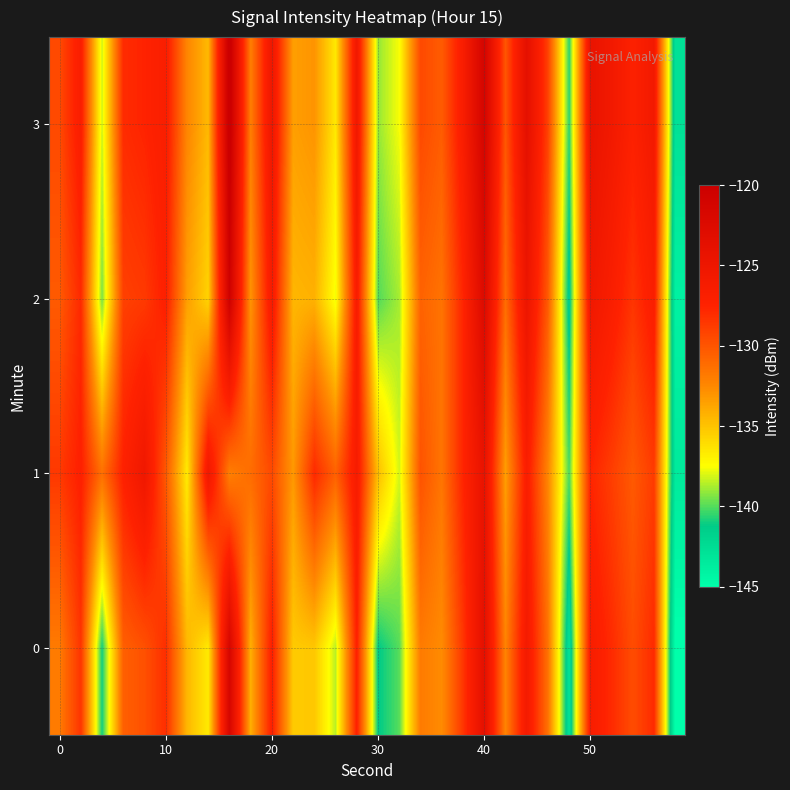

Reading left to right, transcribe all the data shown in this chart.

0: -131.8	-128.5	-141.0	-130.5	-129.8	-128.1	-134.5	-136.7	-121.5	-134.2	-127.3	-135.3	-135.2	-138.5	-127.3	-141.3	-140.0	-131.8	-132.6	-128.5	-123.7	-132.2	-125.9	-131.4	-142.9	-126.5	-128.0	-129.6	-128.0	-145.2
1: -128.6	-127.3	-131.3	-127.4	-125.3	-130.2	-136.7	-125.5	-132.1	-131.1	-129.4	-133.2	-127.9	-130.6	-126.3	-134.8	-138.1	-129.9	-131.5	-127.7	-124.3	-133.5	-126.8	-132.3	-140.1	-127.7	-128.9	-130.2	-128.8	-143.5
2: -130.2	-127.9	-139.5	-129.0	-128.7	-127.2	-133.5	-135.7	-120.5	-133.0	-126.2	-134.5	-134.2	-137.7	-126.5	-140.0	-138.8	-130.7	-131.5	-127.7	-122.5	-131.1	-124.8	-130.2	-141.8	-125.5	-126.8	-128.5	-126.8	-144.0
3: -129.5	-126.8	-138.2	-128.0	-127.6	-126.8	-132.3	-134.6	-119.2	-132.0	-125.2	-133.5	-133.0	-136.6	-125.5	-139.0	-137.6	-129.5	-130.3	-126.6	-121.2	-130.0	-123.7	-129.0	-140.6	-124.3	-125.7	-127.2	-125.7	-142.8